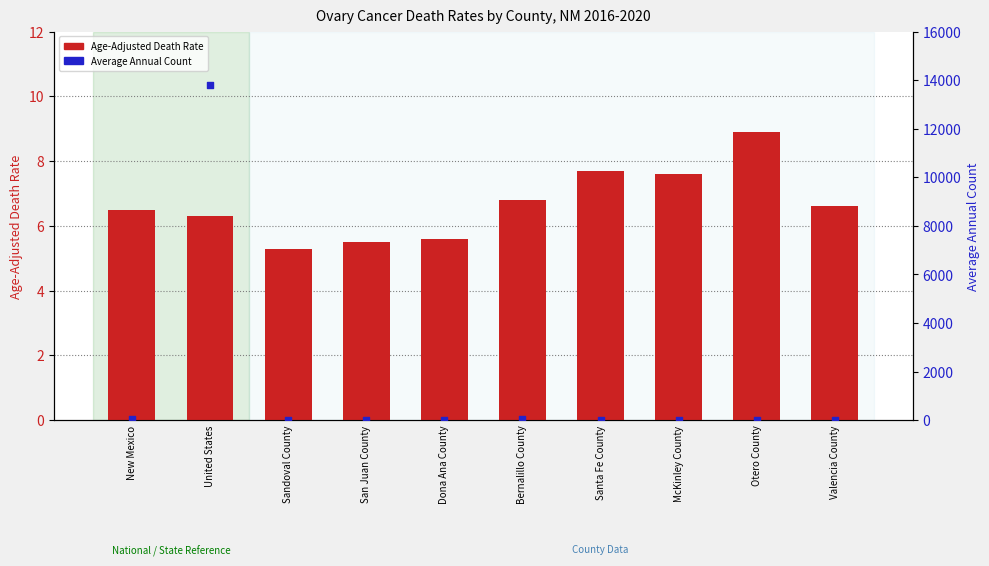

What is the total value across all series at Sandoval County?

10.3